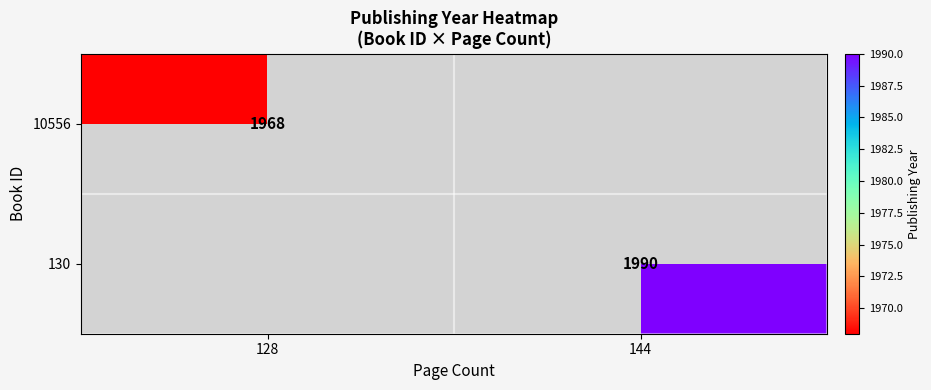

True or false: 10556 has a value of 1122 at 128.

False